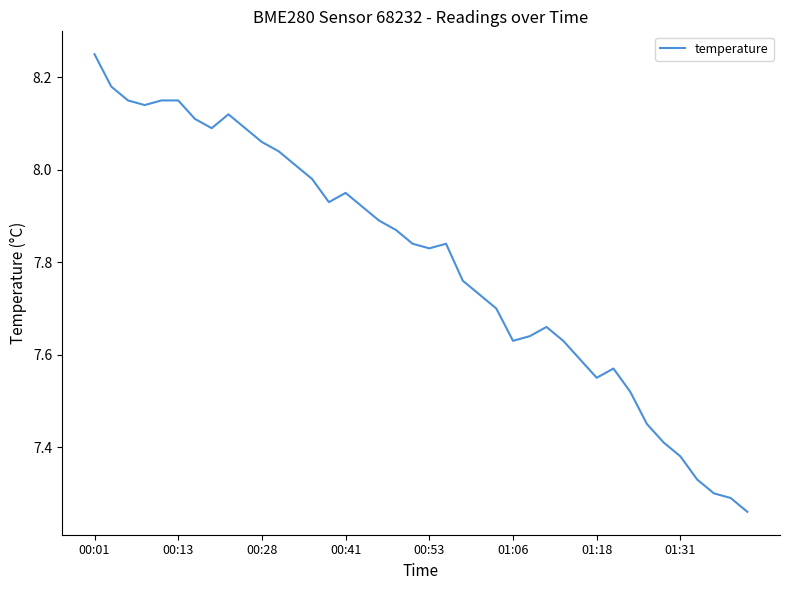

What is the difference between the maximum and minimum values?

1.0